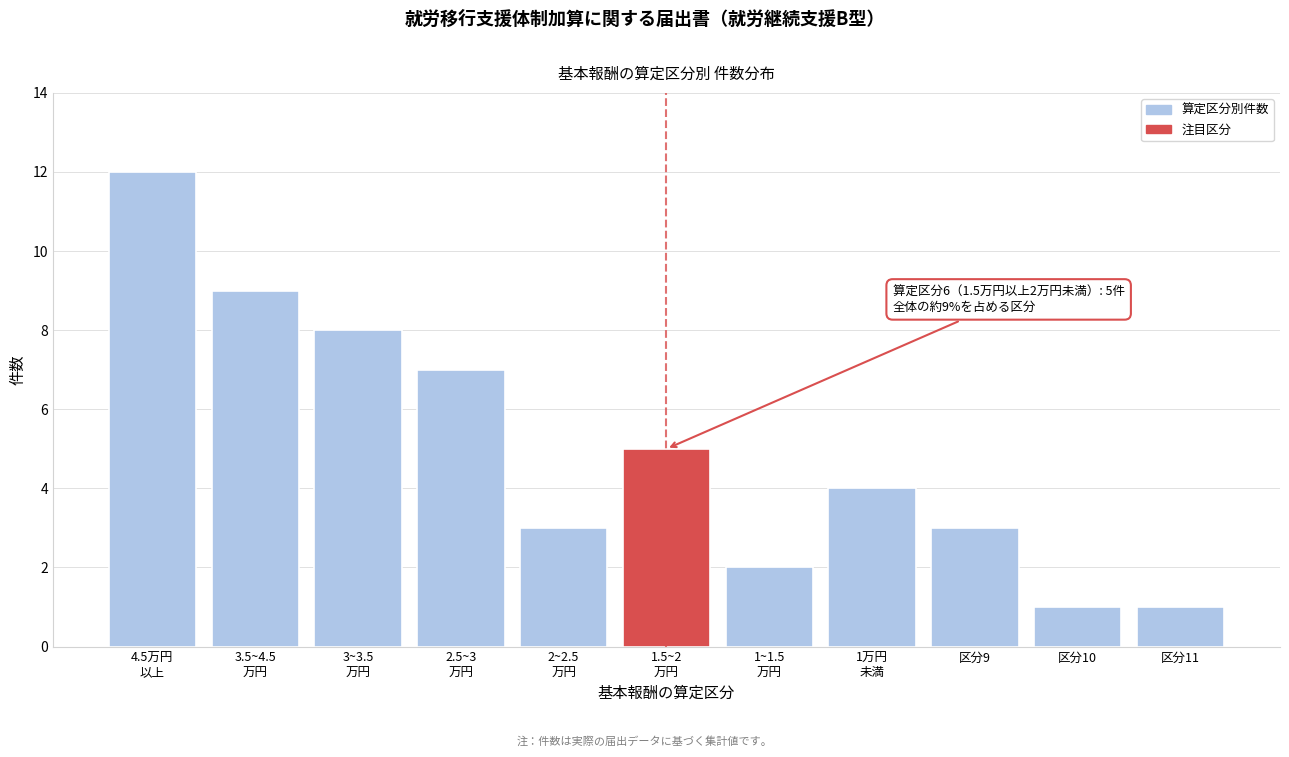

Reading right to left, what are all the values shown in this chart?

1	1	3	4	2	5	3	7	8	9	12